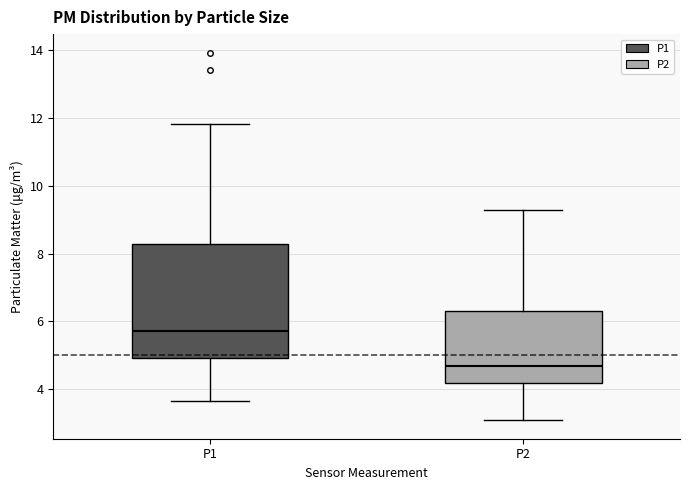

Where is the upper edge of the box for P2 on the y-axis? The values are not printed on the chart, so give them approximately, as read against the axis.

6.4